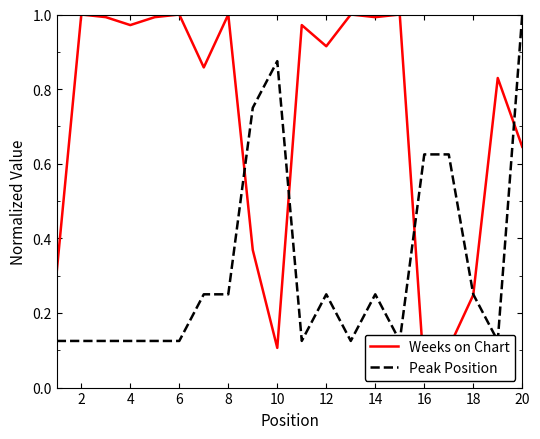

The value of Peak Position at 12 is 0.2. True or false?

True